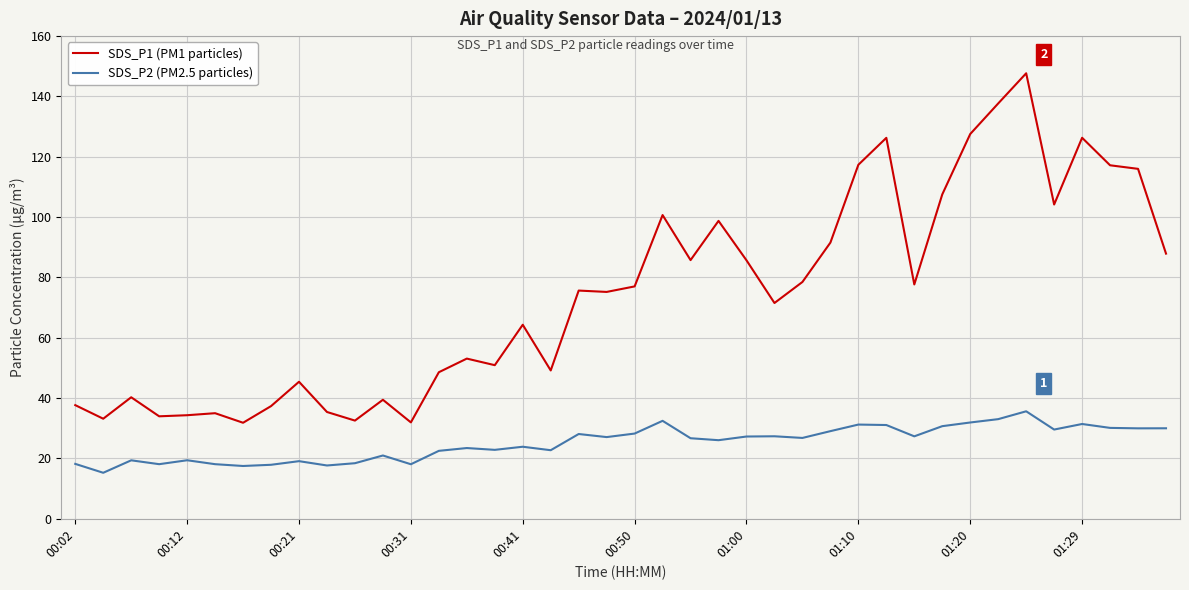

Which series has the largest total across all categories?

SDS_P1 (PM1 particles)